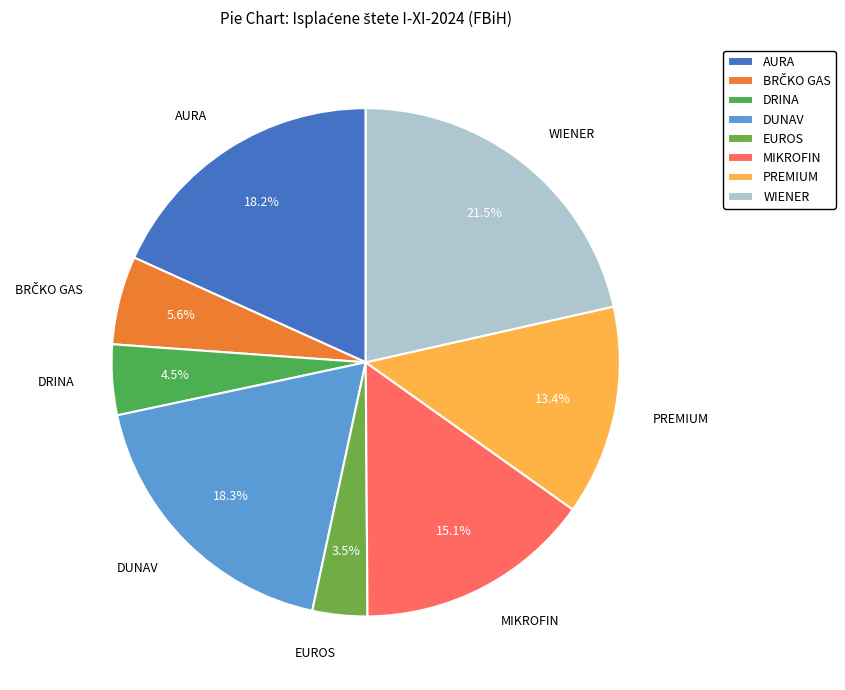

Count the number of slices in the pie.

8